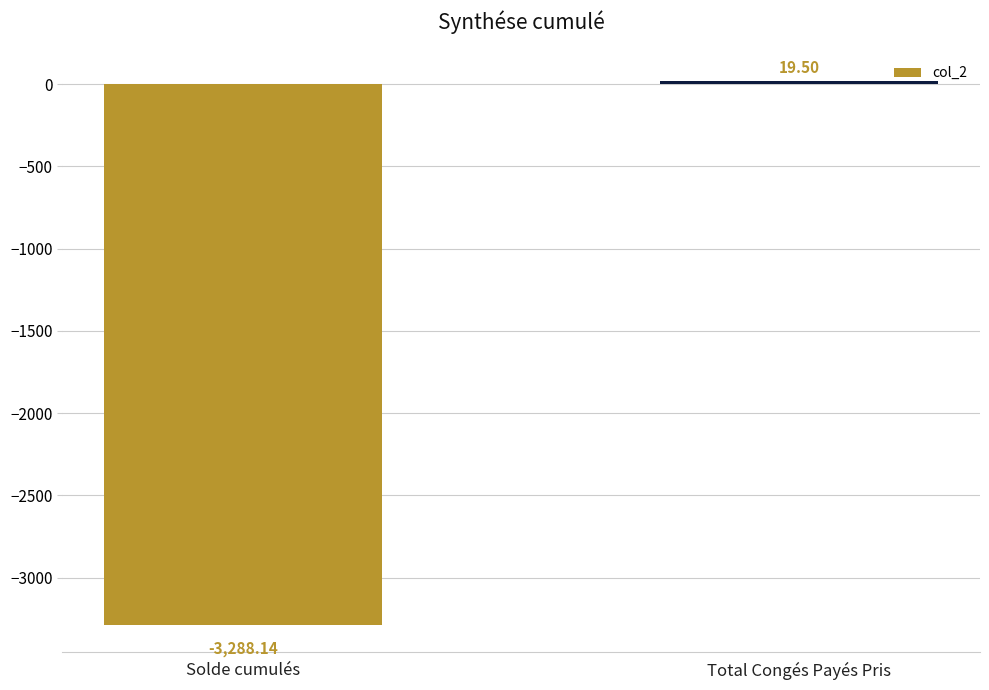

How many positive values are there?

1